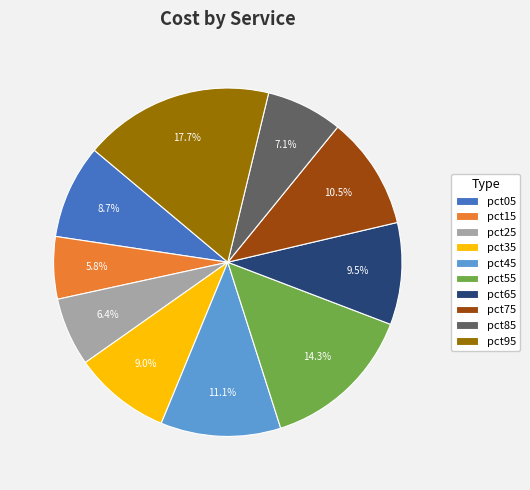

What is the largest slice in the pie chart?

pct95